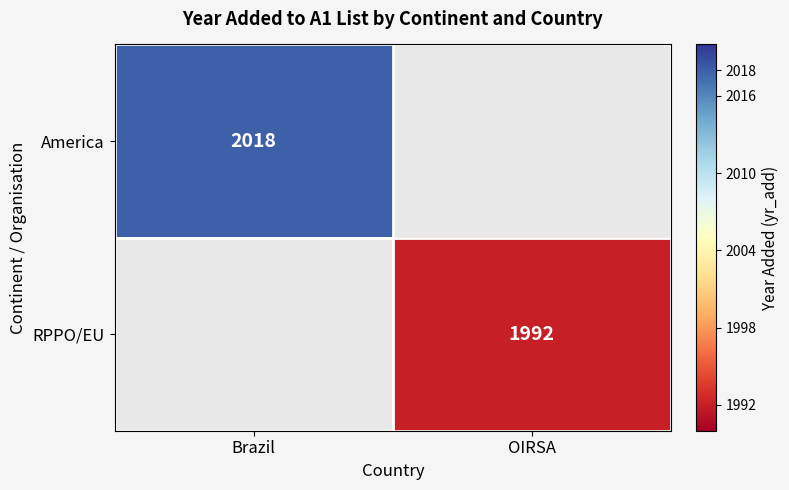

The America series shows 1028.7 at Brazil. True or false?

False